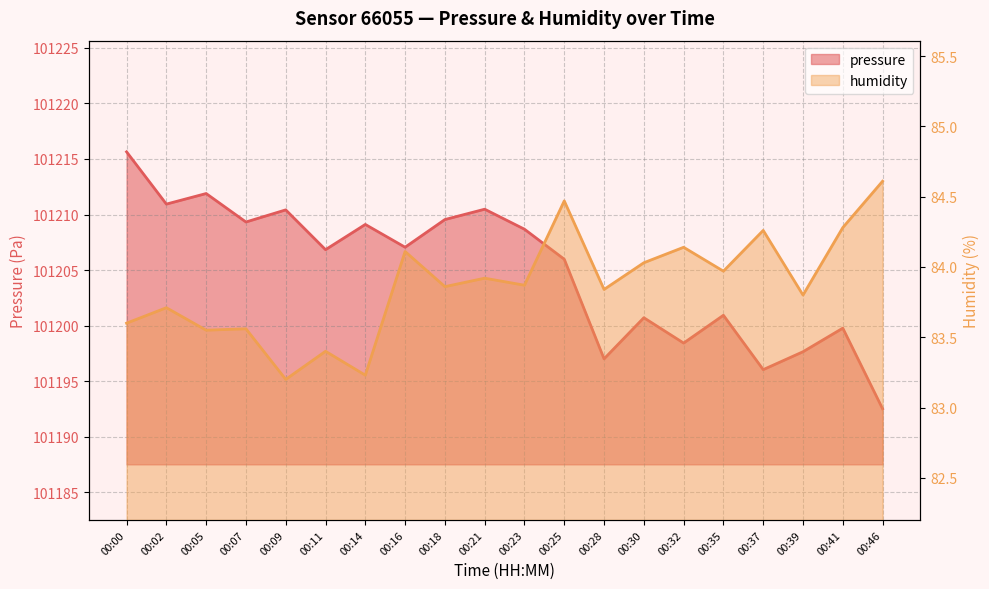

Reading left to right, transcribe all the data shown in this chart.

pressure: 00:00=101215.6	00:02=101210.9	00:05=101211.9	00:07=101209.3	00:09=101210.4	00:11=101206.8	00:14=101209.1	00:16=101207.1	00:18=101209.6	00:21=101210.5	00:23=101208.7	00:25=101206.0	00:28=101197.0	00:30=101200.7	00:32=101198.4	00:35=101200.9	00:37=101196.1	00:39=101197.7	00:41=101199.8	00:46=101192.5
humidity: 00:00=83.6	00:02=83.7	00:05=83.5	00:07=83.6	00:09=83.2	00:11=83.4	00:14=83.2	00:16=84.1	00:18=83.9	00:21=83.9	00:23=83.9	00:25=84.5	00:28=83.8	00:30=84.0	00:32=84.1	00:35=84.0	00:37=84.3	00:39=83.8	00:41=84.3	00:46=84.6